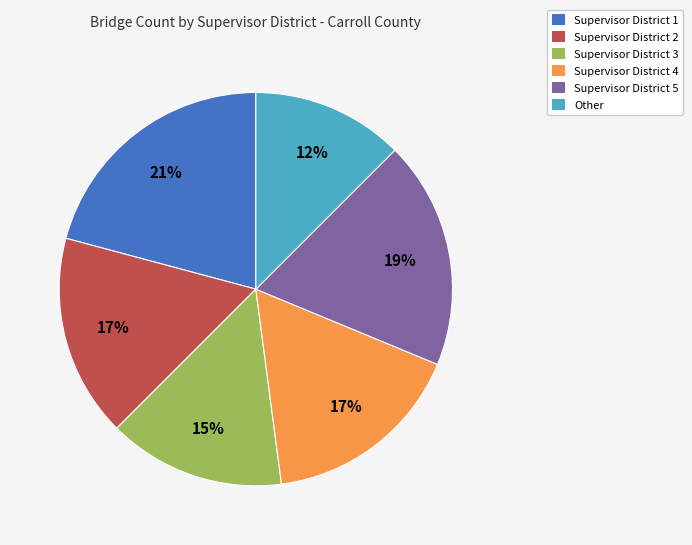

True or false: Supervisor District 4 accounts for 17% of the total.

True